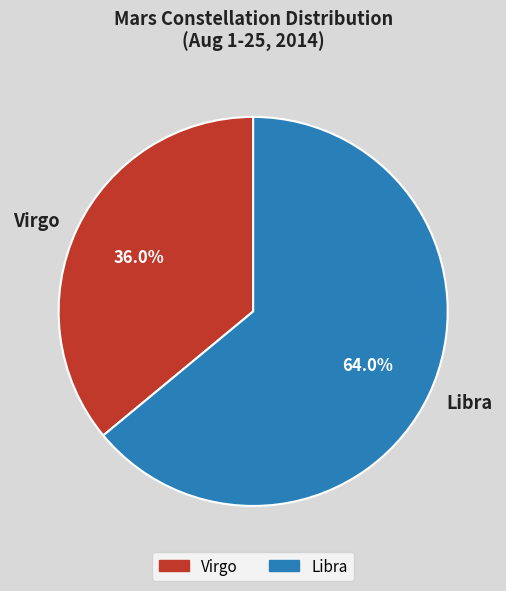

Is it true that Virgo is 36% of the pie?

True